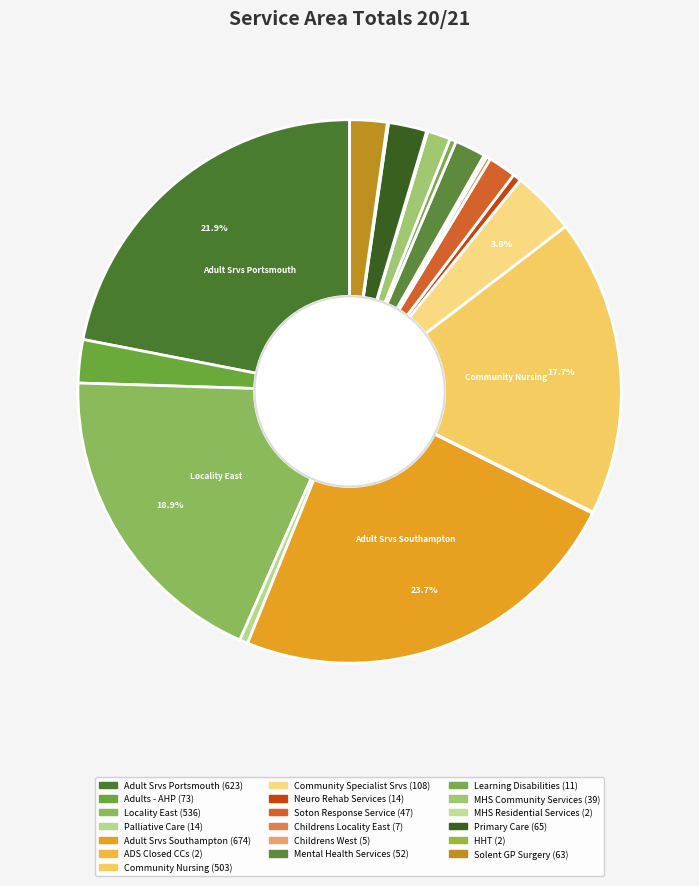

Which slice is the largest?

Adult Srvs Southampton